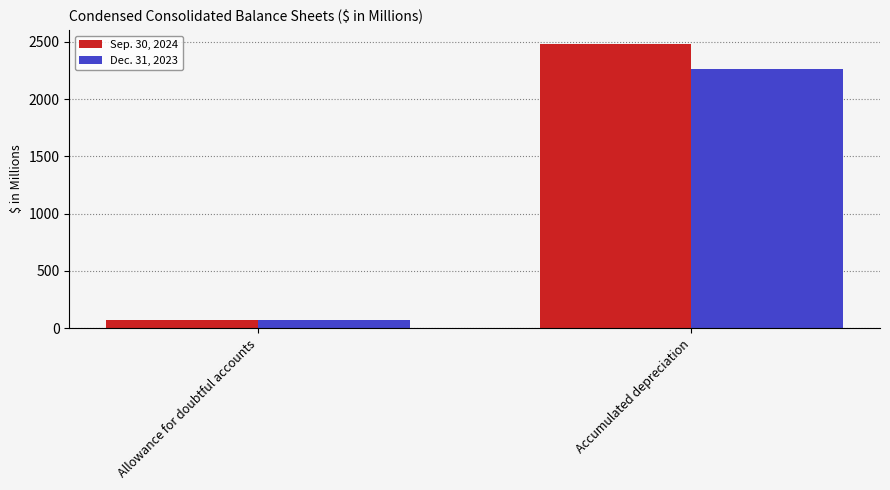

Are the bars grouped side by side (vs. stacked)?

Yes